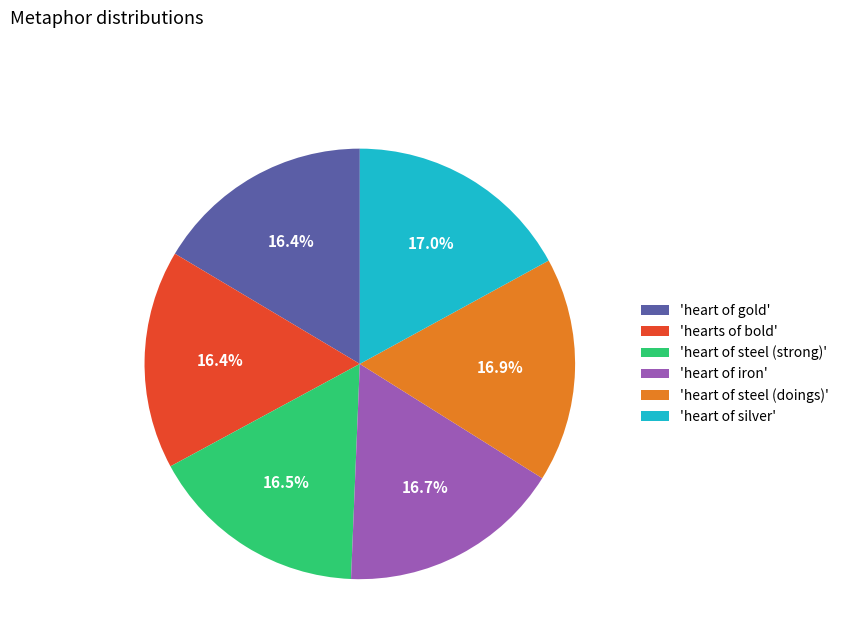

What is the ratio of the value at 'heart of steel (doings)' to the value at 'heart of silver'?

1.0